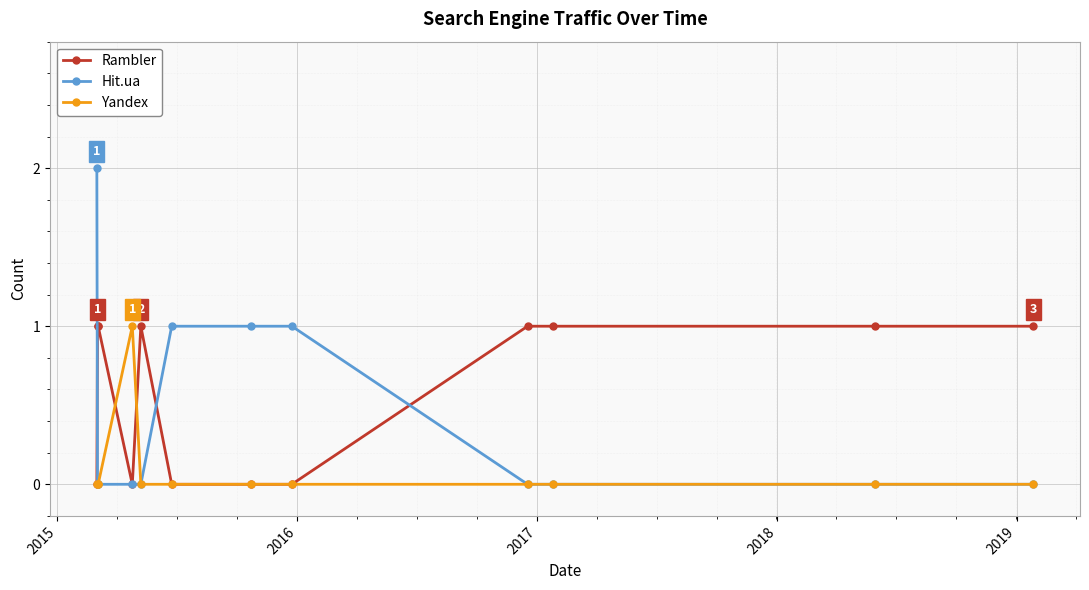

Does the chart have visible grid lines?

Yes